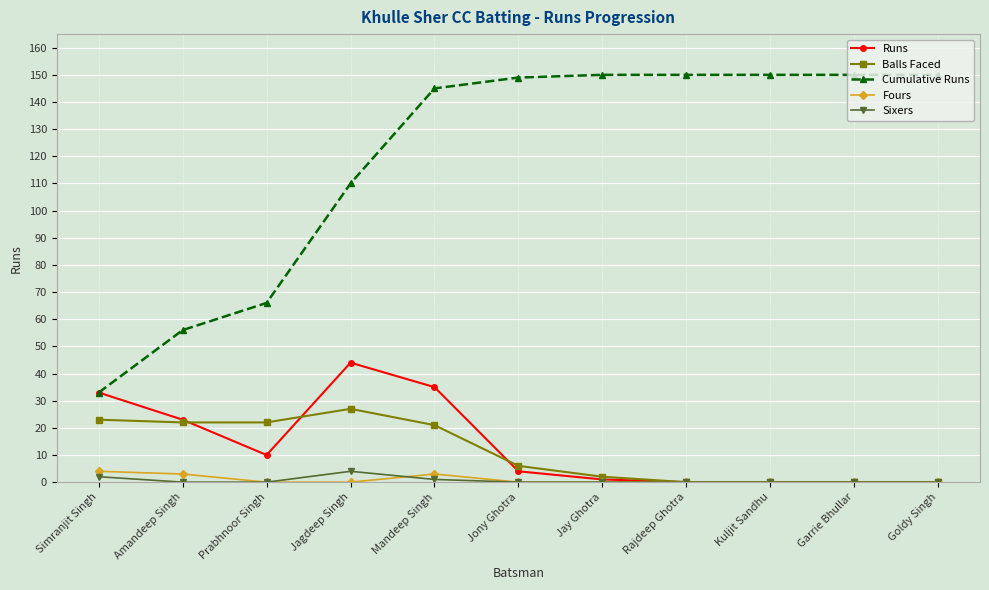

Count the number of categories in the chart.

11